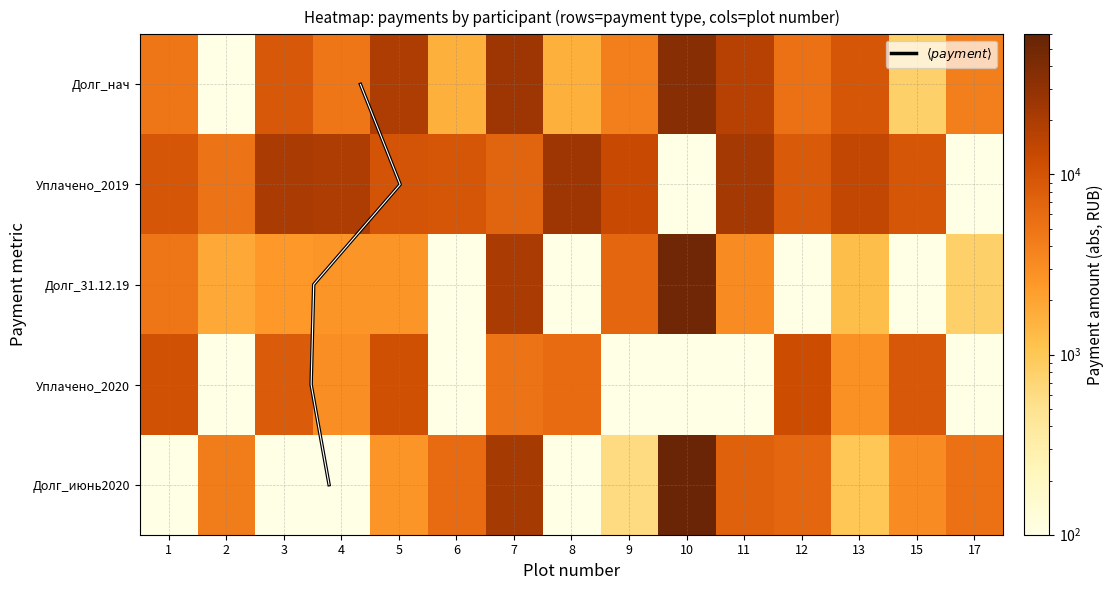

Is the value of 10 at 1 greater than the value of 9 at 0?

Yes